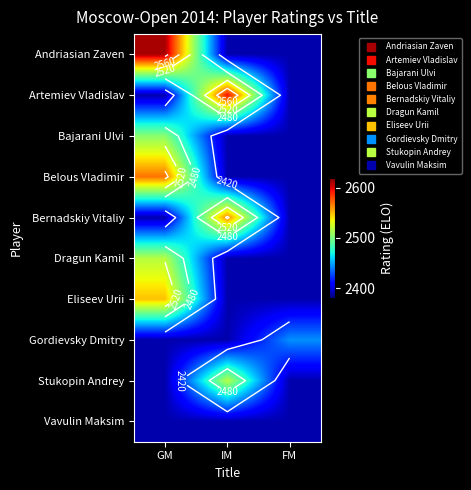

Is it true that Andriasian Zaven equals 3595 at FM?

False